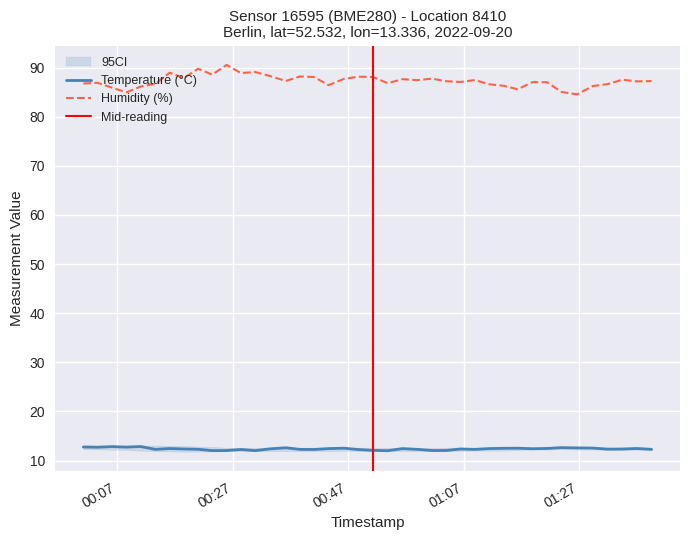

What is the lowest value of the Temperature (°C) series?

12.0